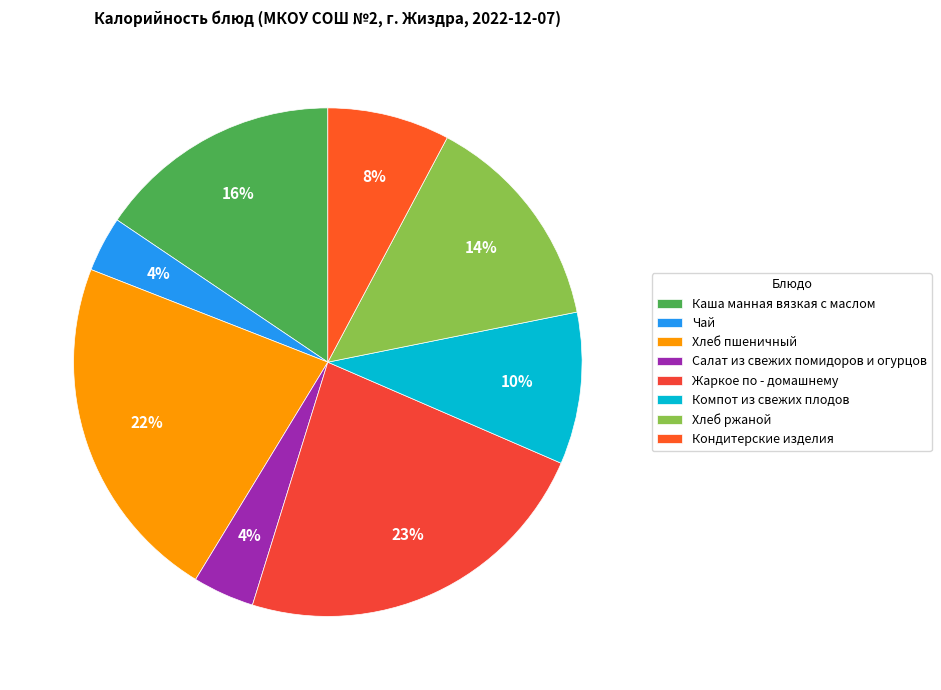

Count the number of slices in the pie.

8